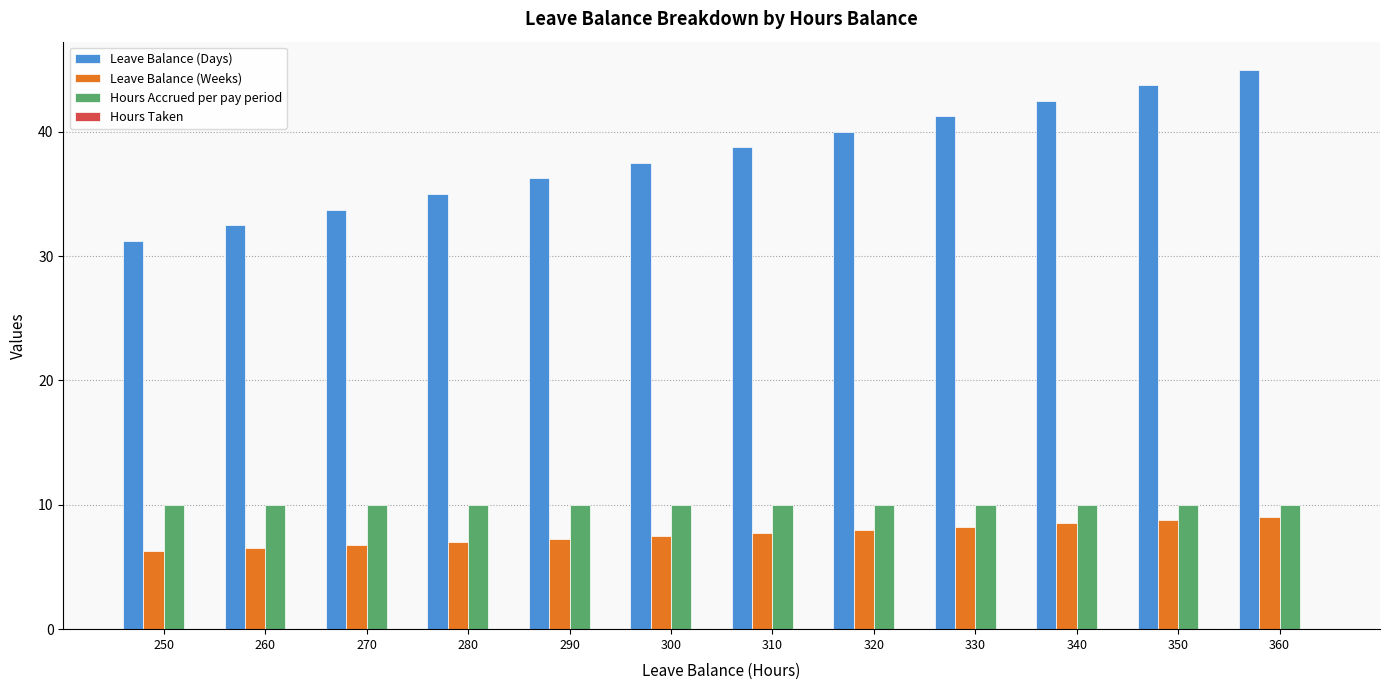

What is the sum of the Leave Balance (Days) values at 350 and 310?

82.5